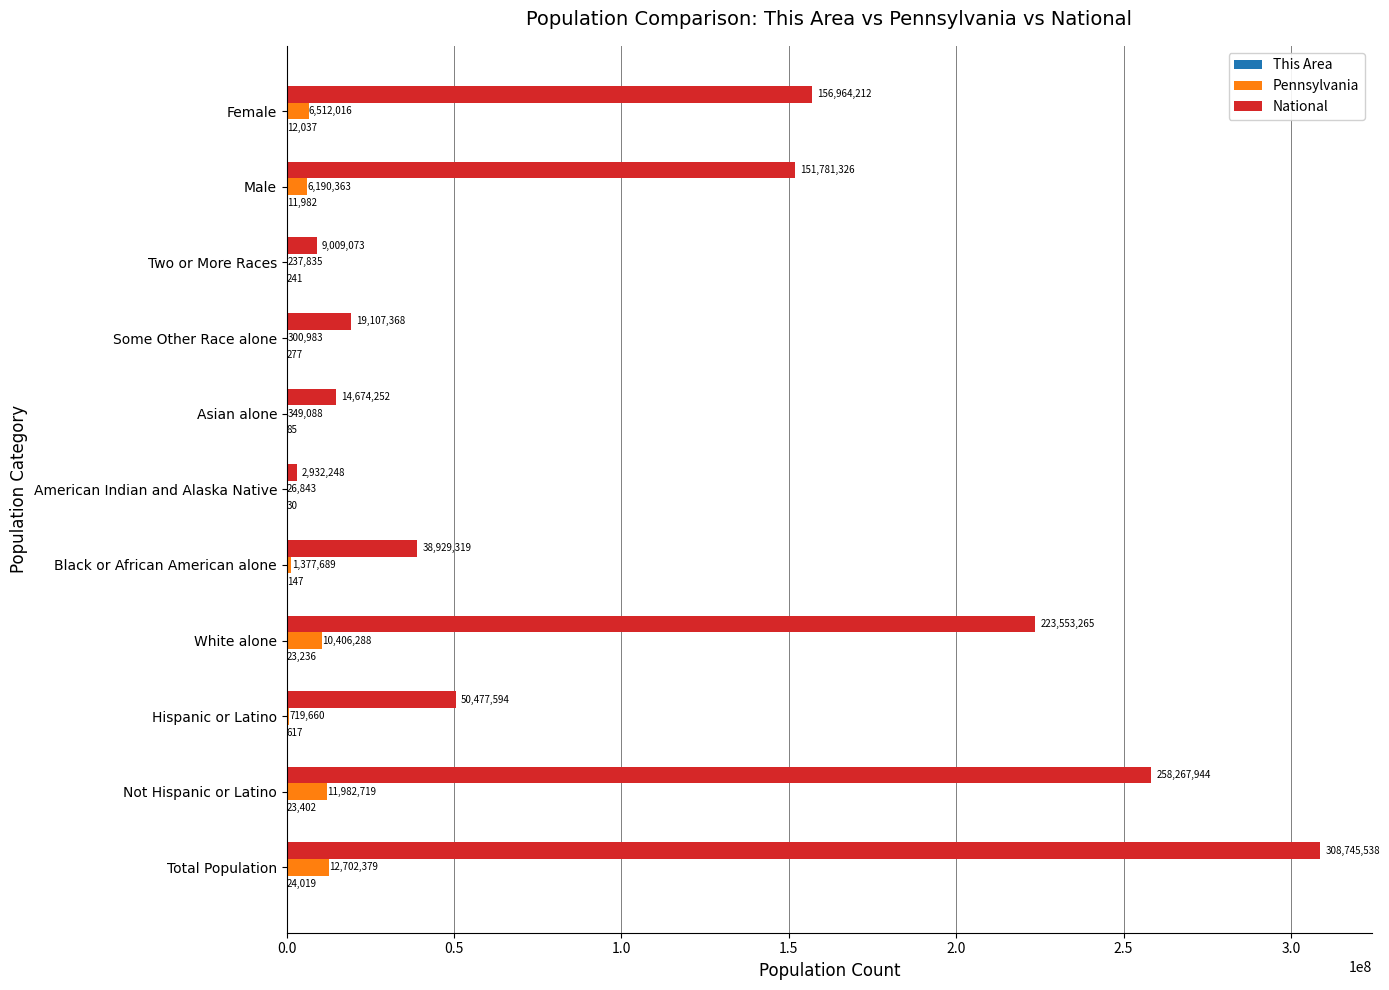

Which series has the largest total across all categories?

National